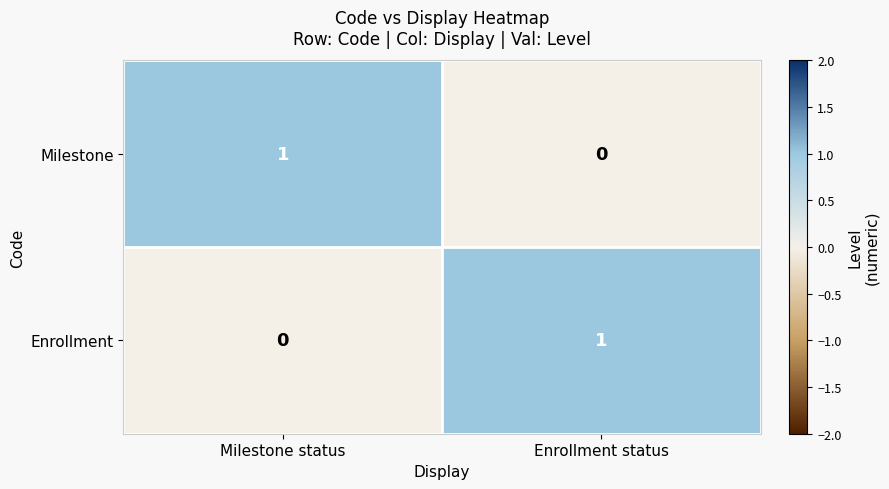

Where is Milestone nearest to the value 0?

Enrollment status